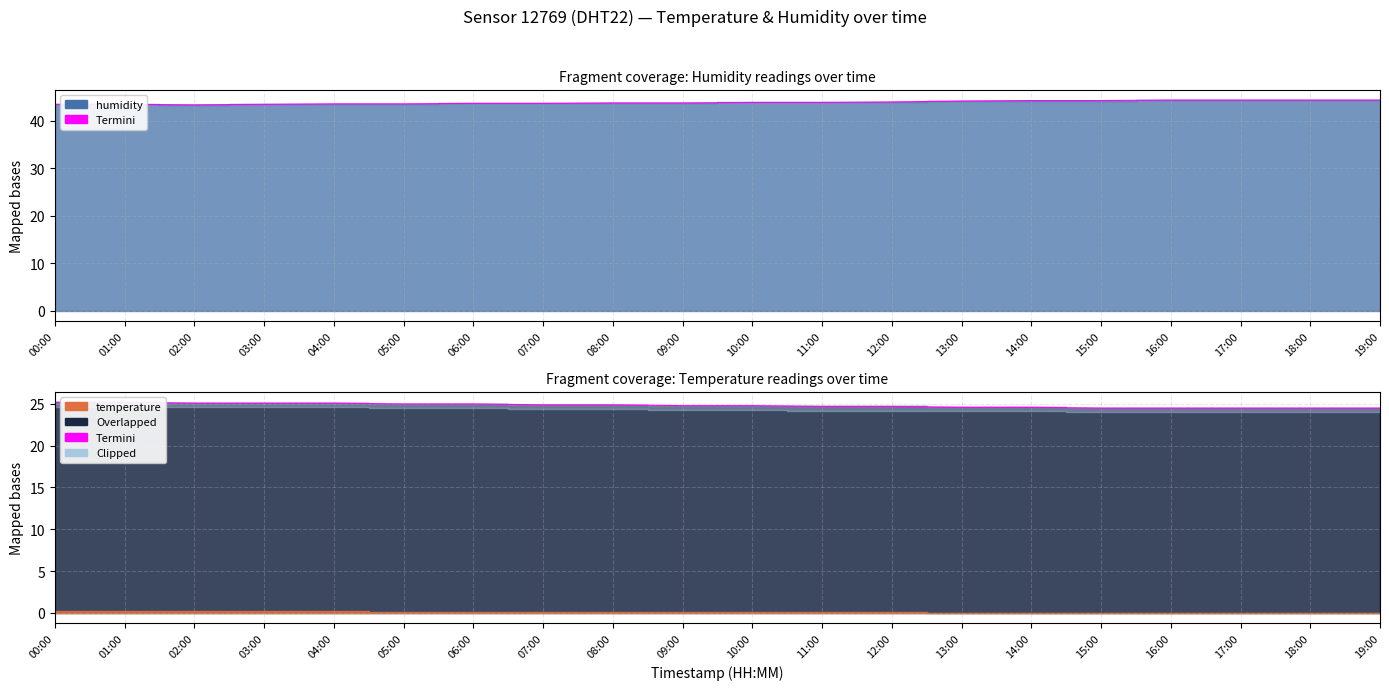

What is the difference between the maximum and minimum values?

0.7